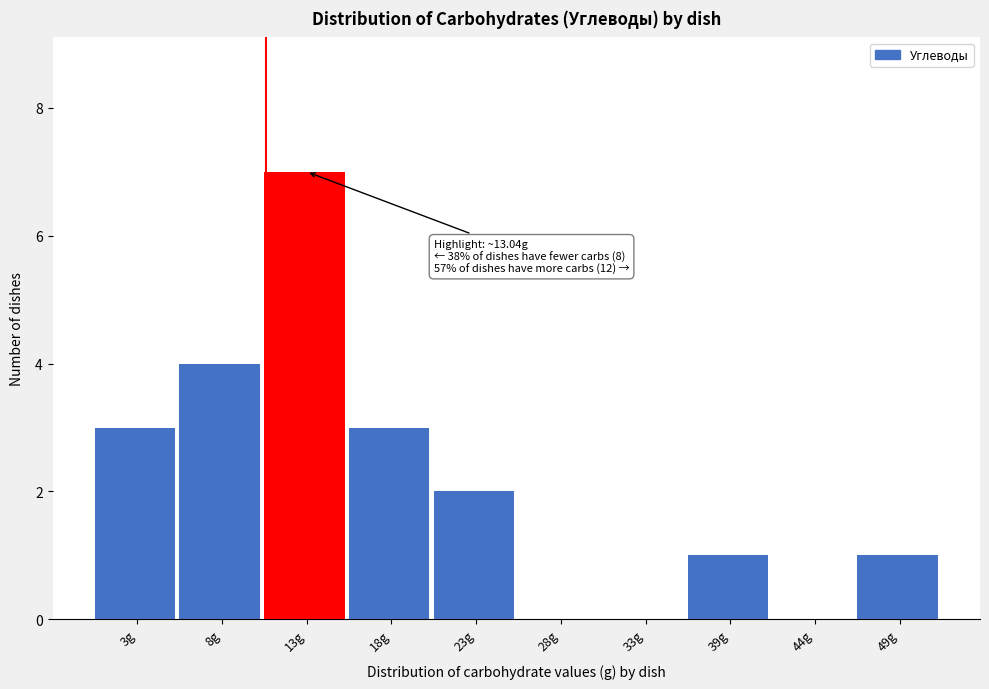

Reading left to right, what are all the values shown in this chart?

3g=3	8g=4	13g=7	18g=3	23g=2	28g=0	33g=0	39g=1	44g=0	49g=1